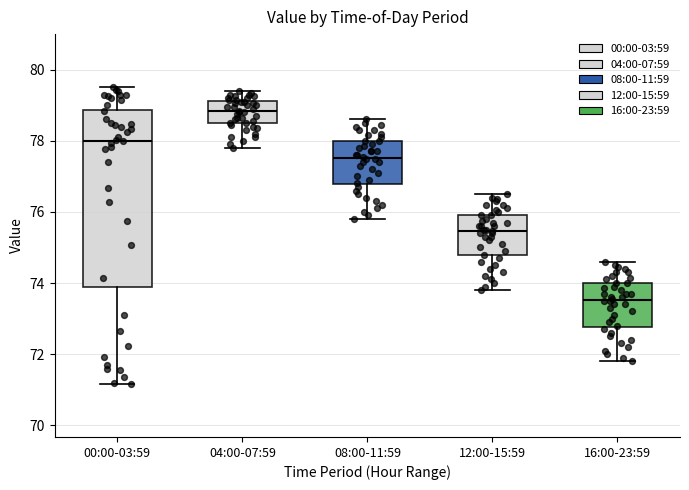

Reading left to right, read every box against the y-axis: the position of its median line, the range the box covers, and the ends of its whiskers. The values are not printed on the chart, so give them approximately, as read against the axis.

00:00-03:59: median 78.0, box 73.8 to 78.8, whiskers 71.2 to 79.6
04:00-07:59: median 78.8, box 78.4 to 79.2, whiskers 77.8 to 79.4
08:00-11:59: median 77.6, box 76.8 to 78.0, whiskers 75.8 to 78.6
12:00-15:59: median 75.4, box 74.8 to 76.0, whiskers 73.8 to 76.6
16:00-23:59: median 73.6, box 72.8 to 74.0, whiskers 71.8 to 74.6